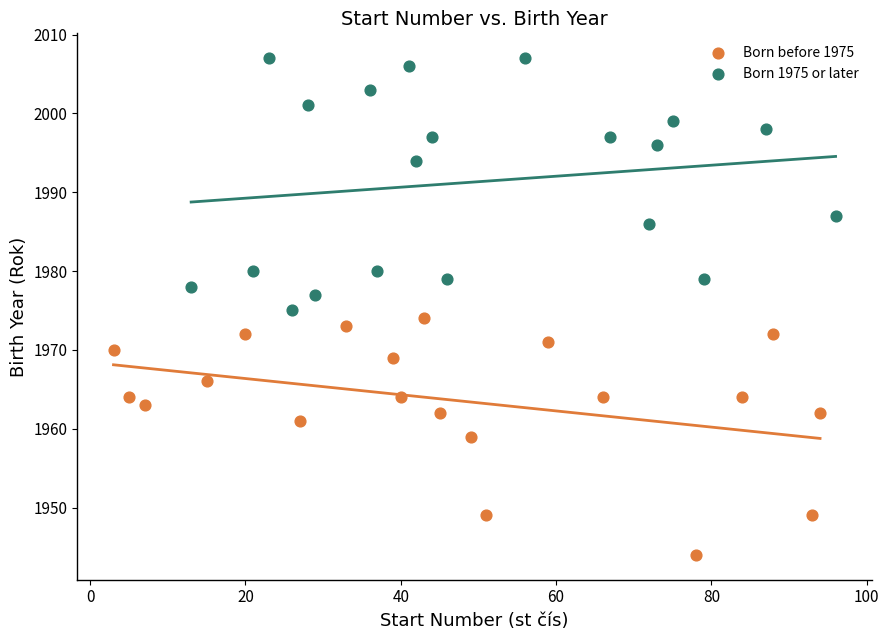

Which series reaches the minimum Y coordinate?

Born before 1975